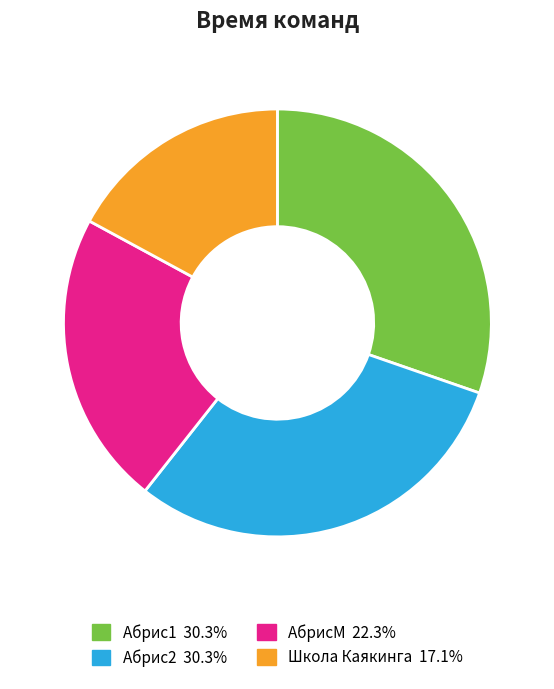

Is it true that Абрис2 is 30% of the pie?

True